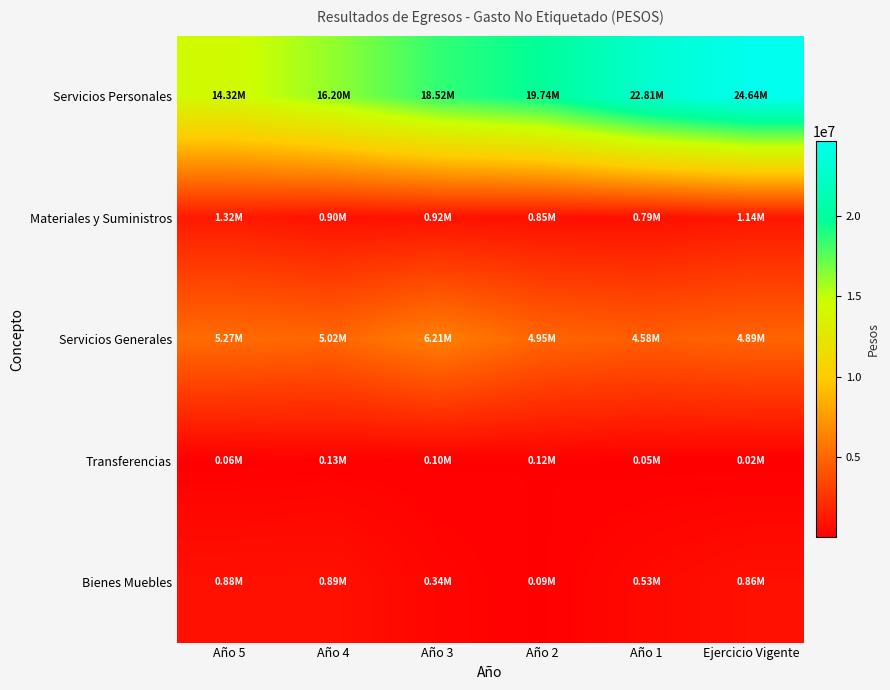

At which category does the chart reach its minimum across all series?

Ejercicio Vigente